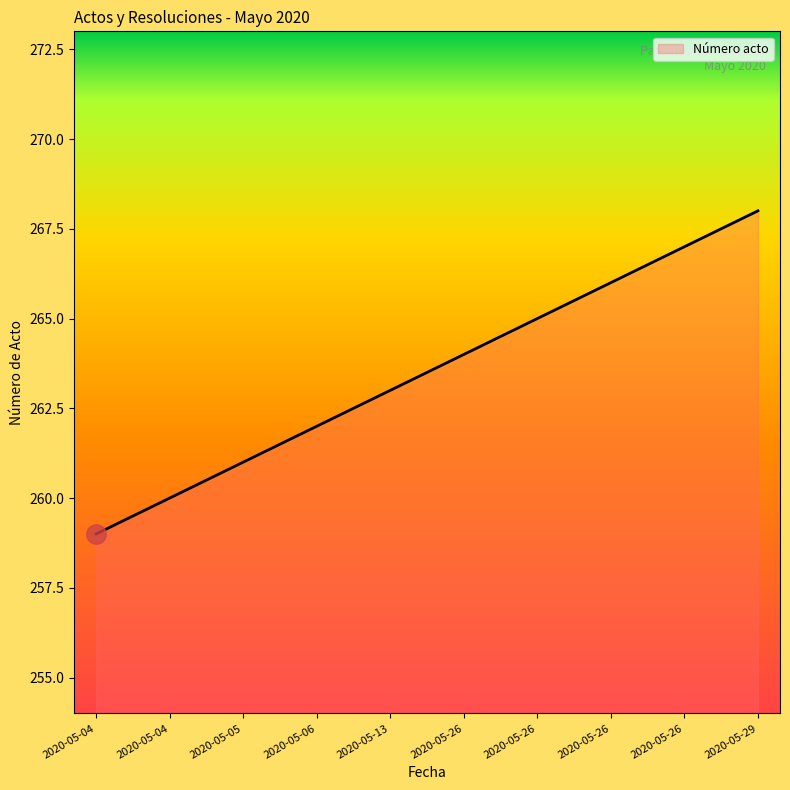

Does the chart have visible grid lines?

No